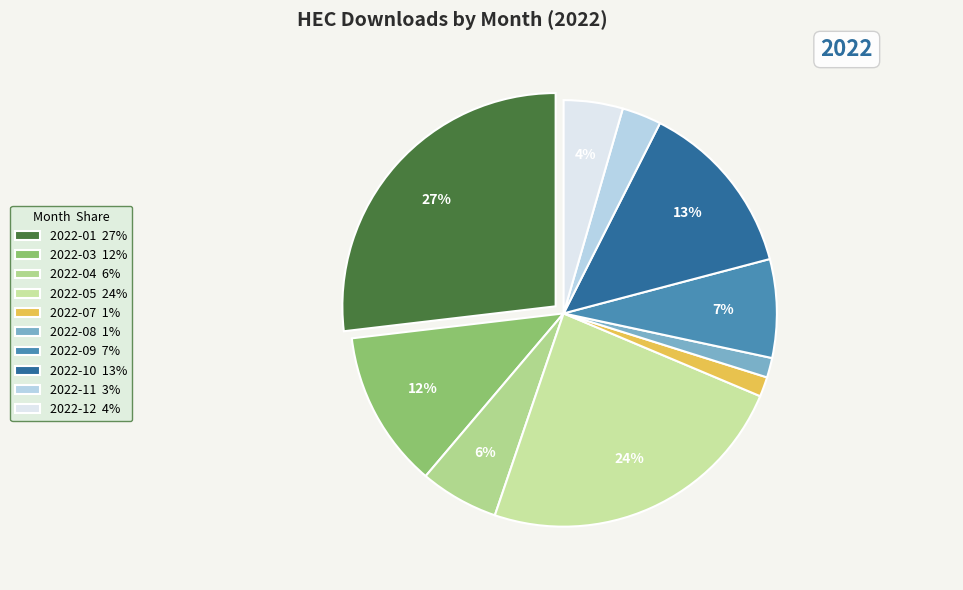

Which category has the biggest portion of the pie?

2022-01